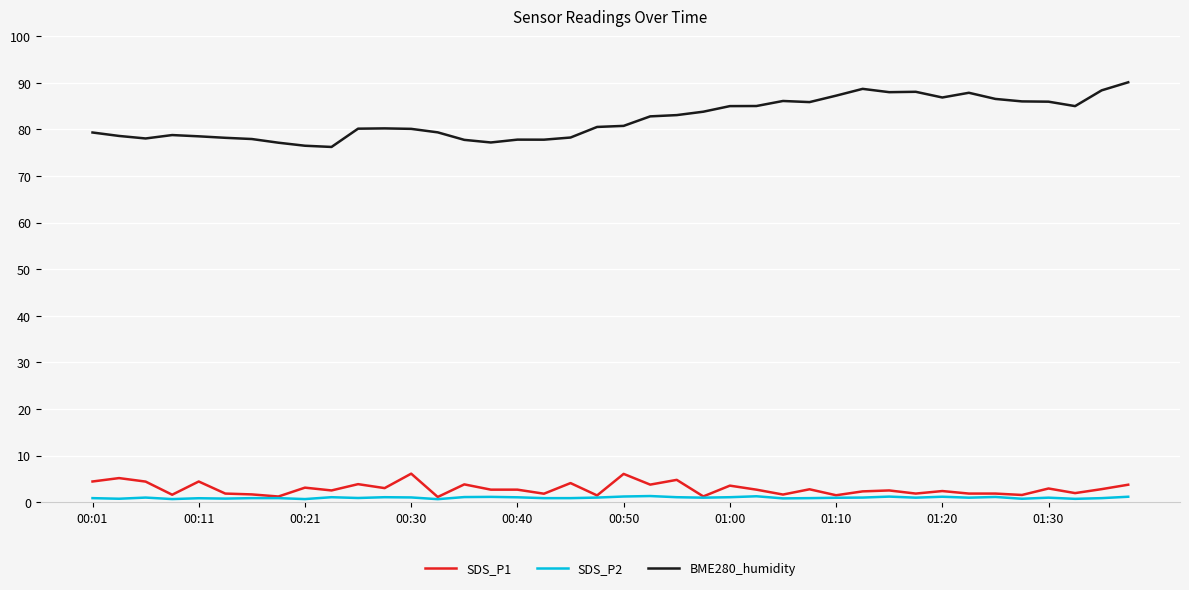

Which series has the largest range (max minus min)?

BME280_humidity